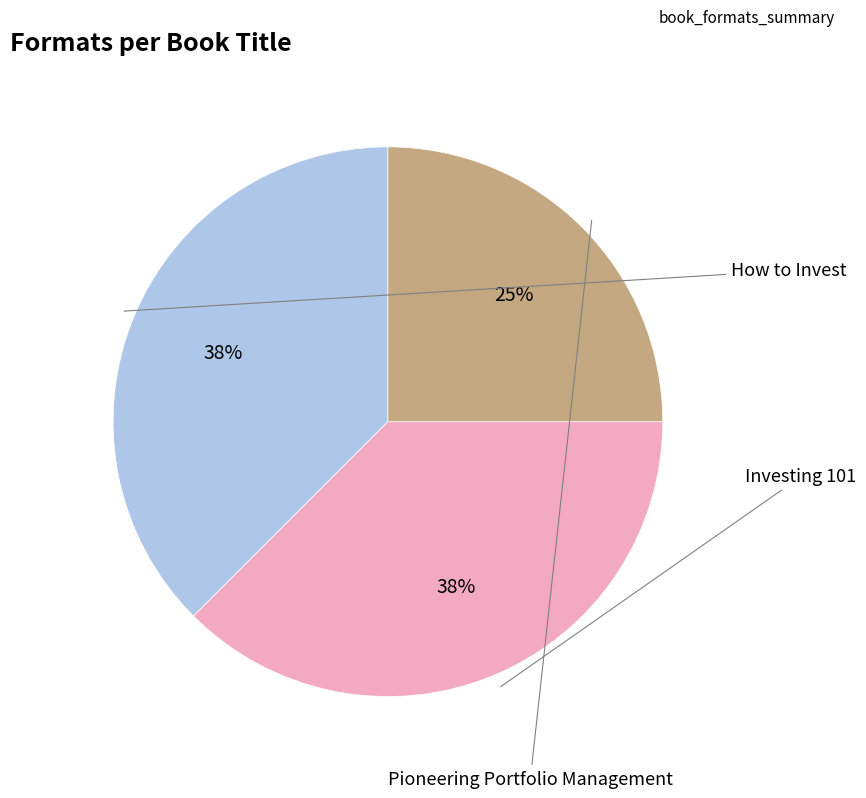

To the nearest percent, what is the combined percentage of Investing 101 and How to Invest?

75%